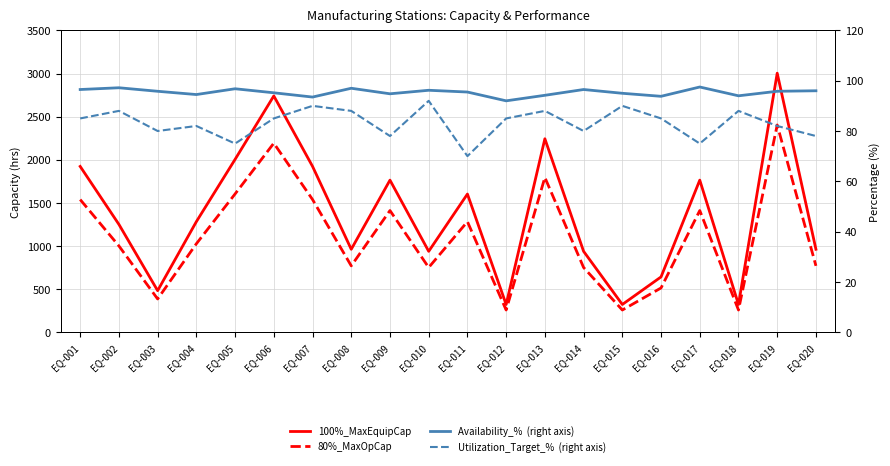

Which series has the widest spread of values?

100%_MaxEquipCap